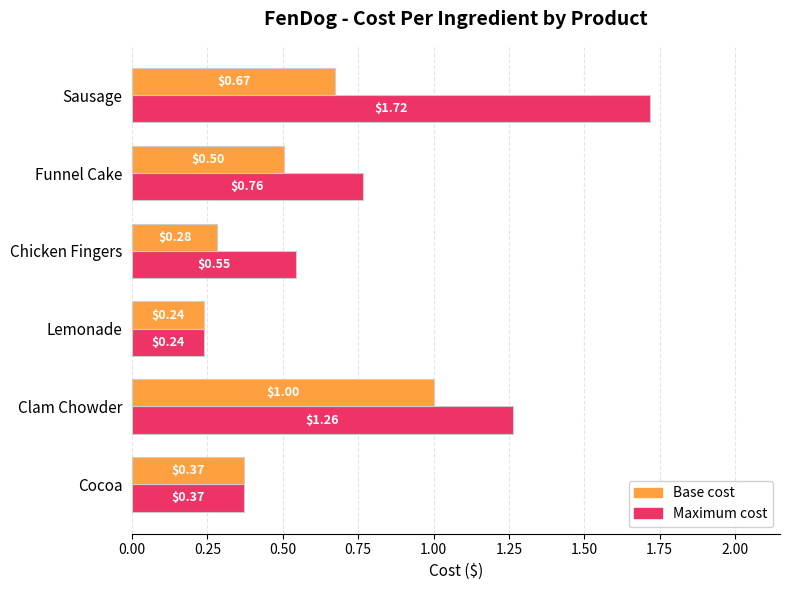

Count the number of categories in the chart.

6